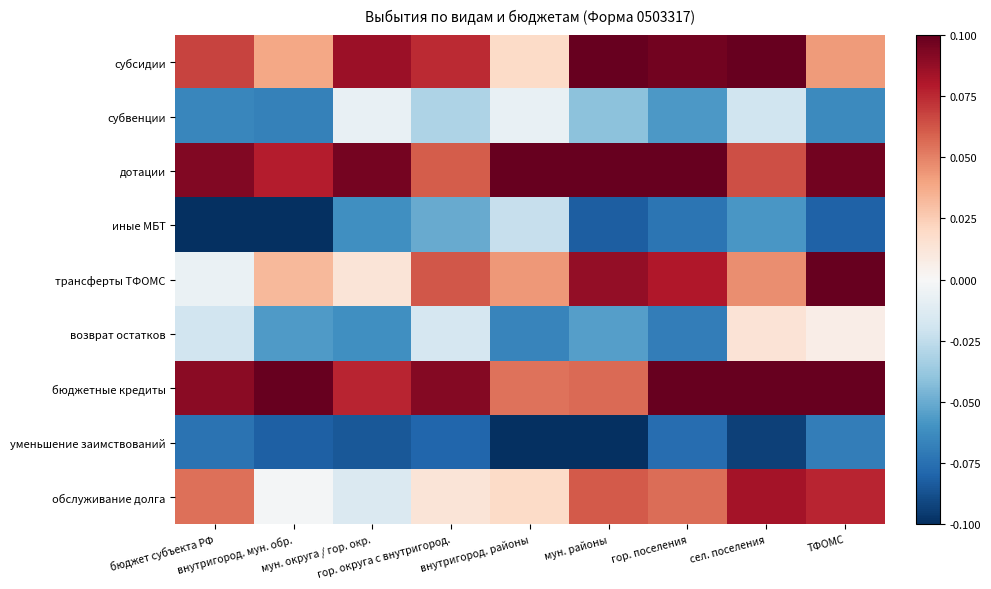

What is the spread (max minus min) of values at гор. поселения?

0.2